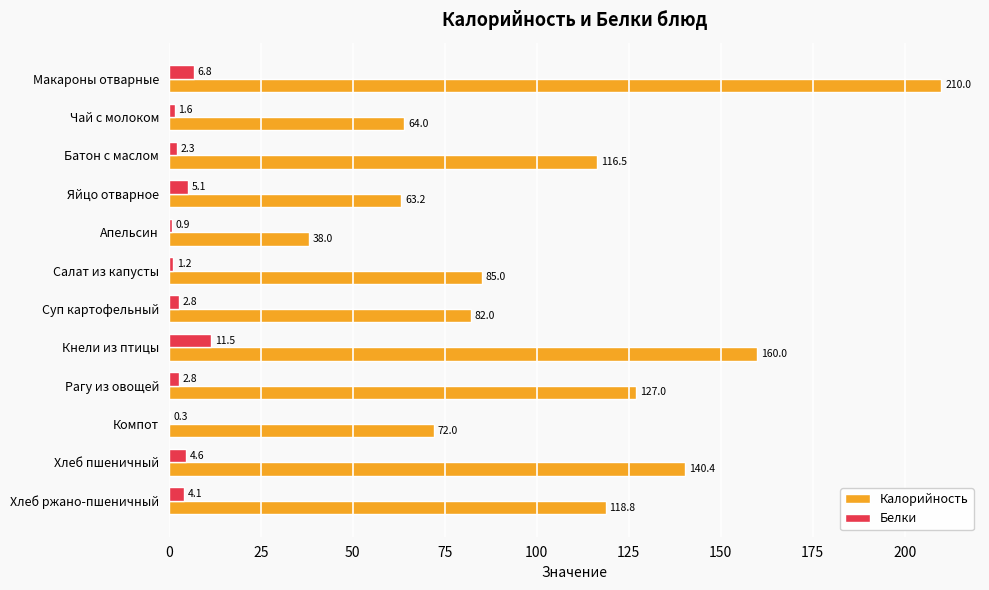

Is it true that Белки equals 2.8 at Суп картофельный?

True